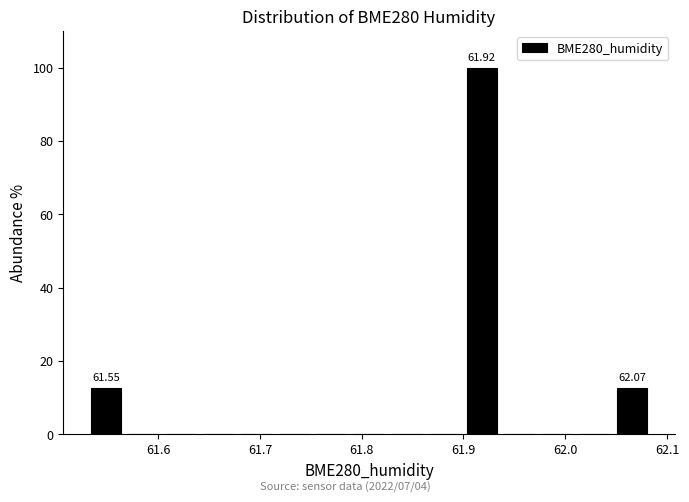

Around what value on the x-axis is the tallest bar? Give the approximate position of its centre, as read against the axis.

61.92